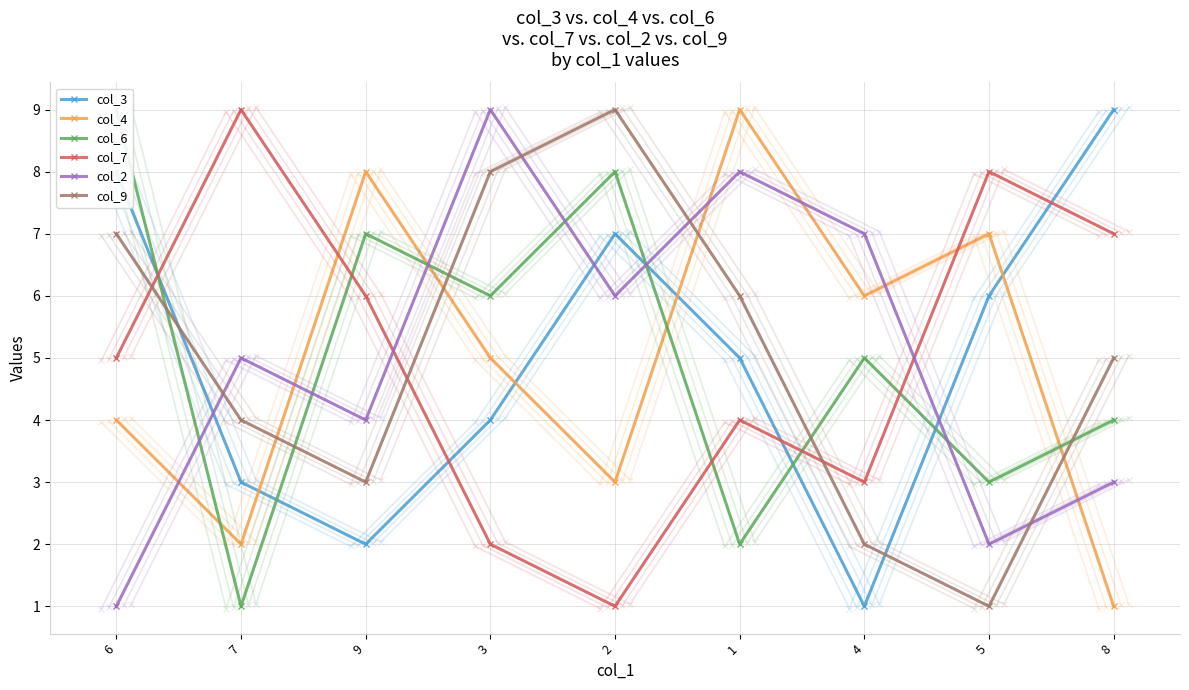

What is the minimum value for col_7?

1